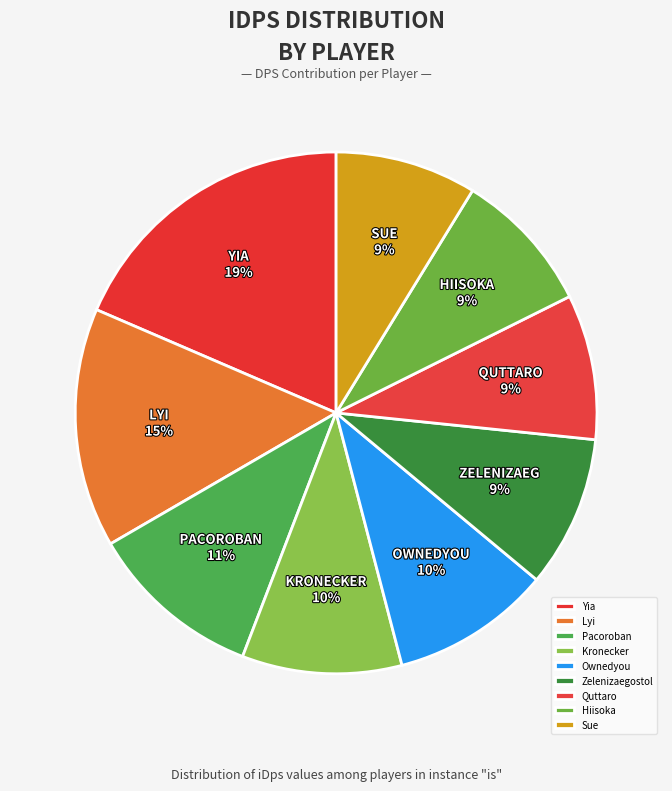

Rank the categories by value from lowest to highest.

Sue, Hiisoka, Quttaro, Zelenizaegostol, Ownedyou, Kronecker, Pacoroban, Lyi, Yia